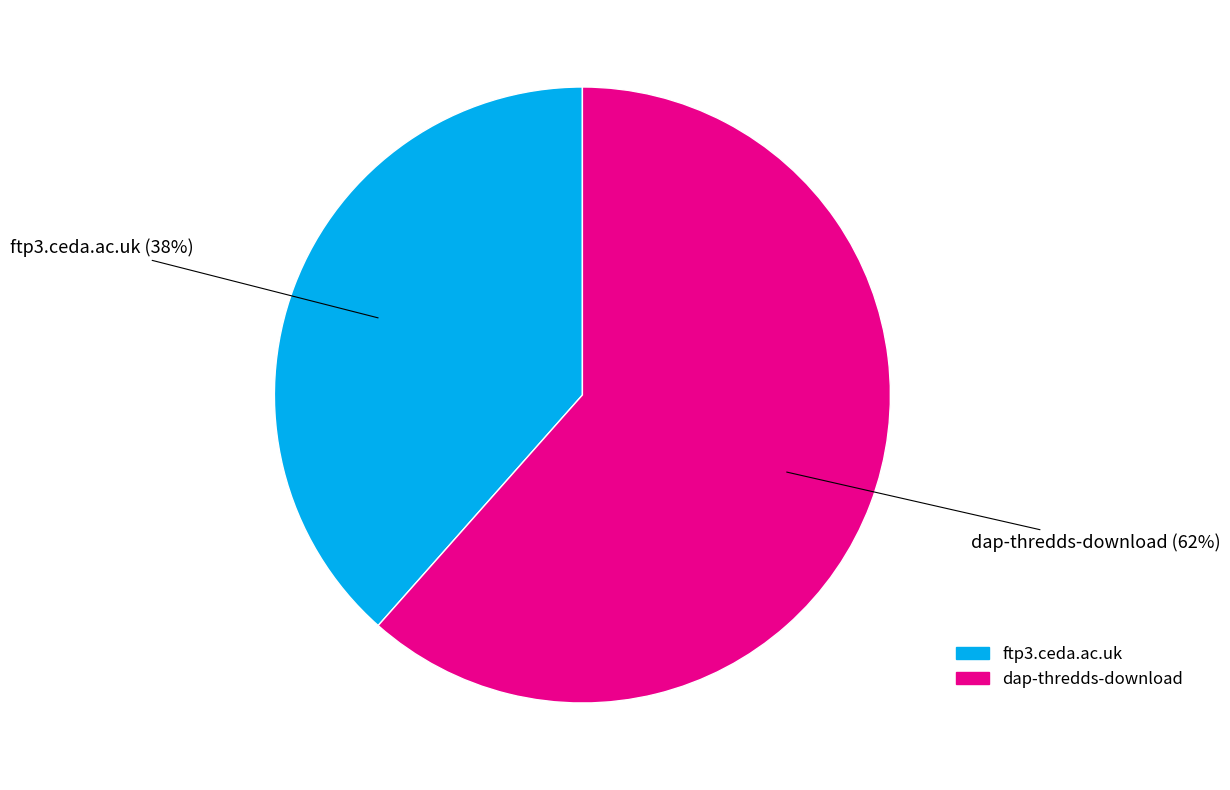

To the nearest percent, what is the average slice percentage?

50%